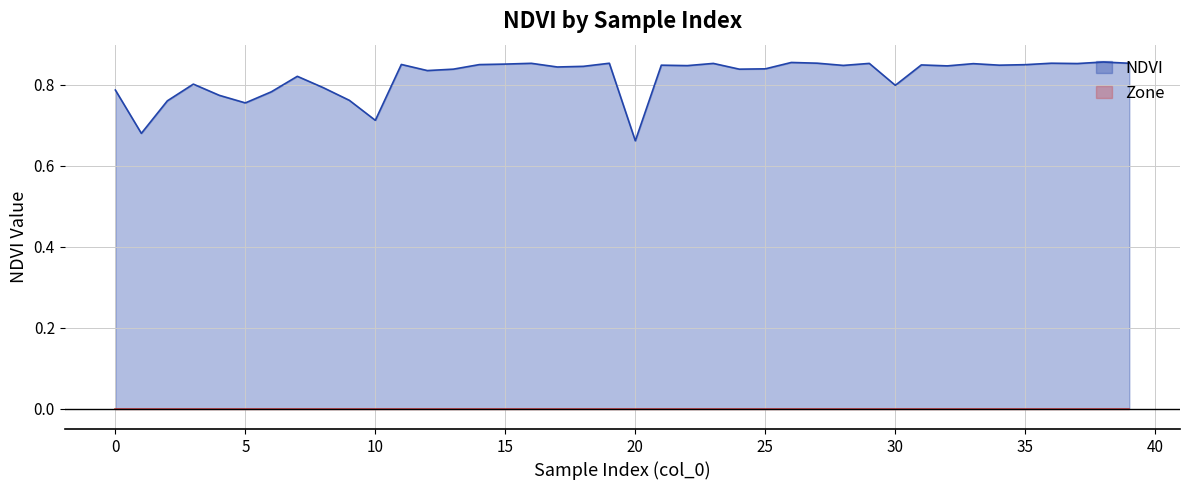

What is the minimum value shown in the chart?

0.0